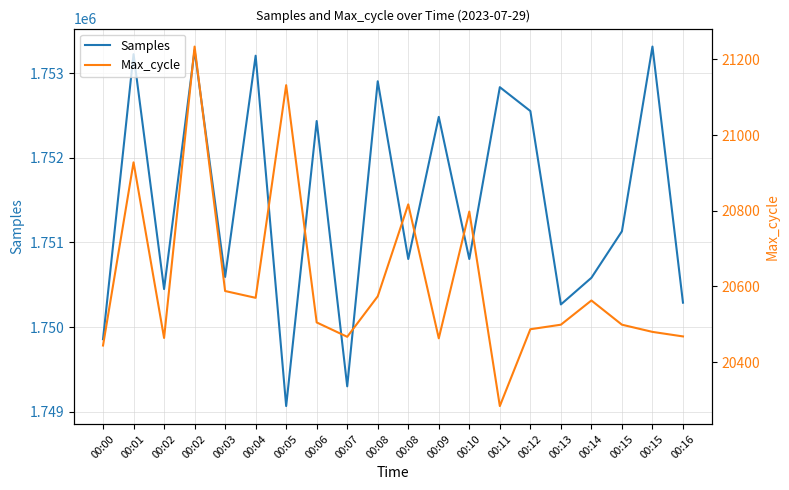

Does the chart display data point markers on the line(s)?

No